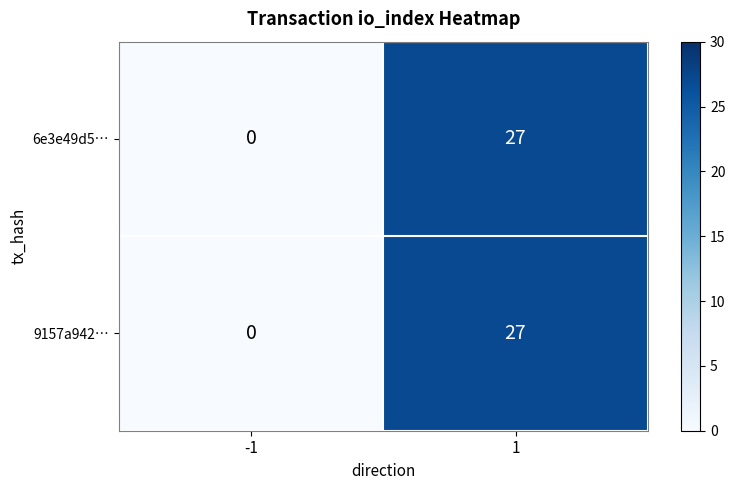

Is it true that 9157a942… equals 44 at 1?

False